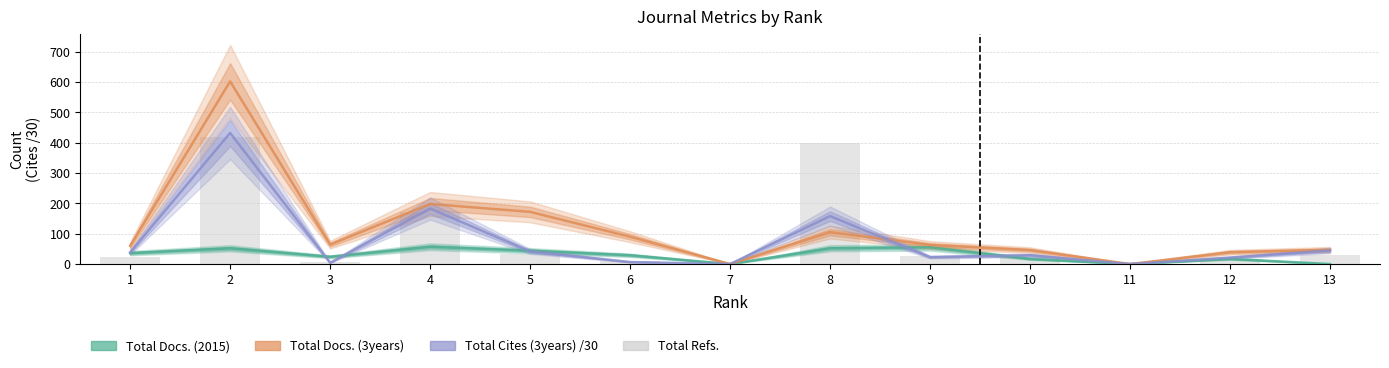

What is the difference between the maximum and minimum values in the Total Cites (3years) /30 series?

432.1